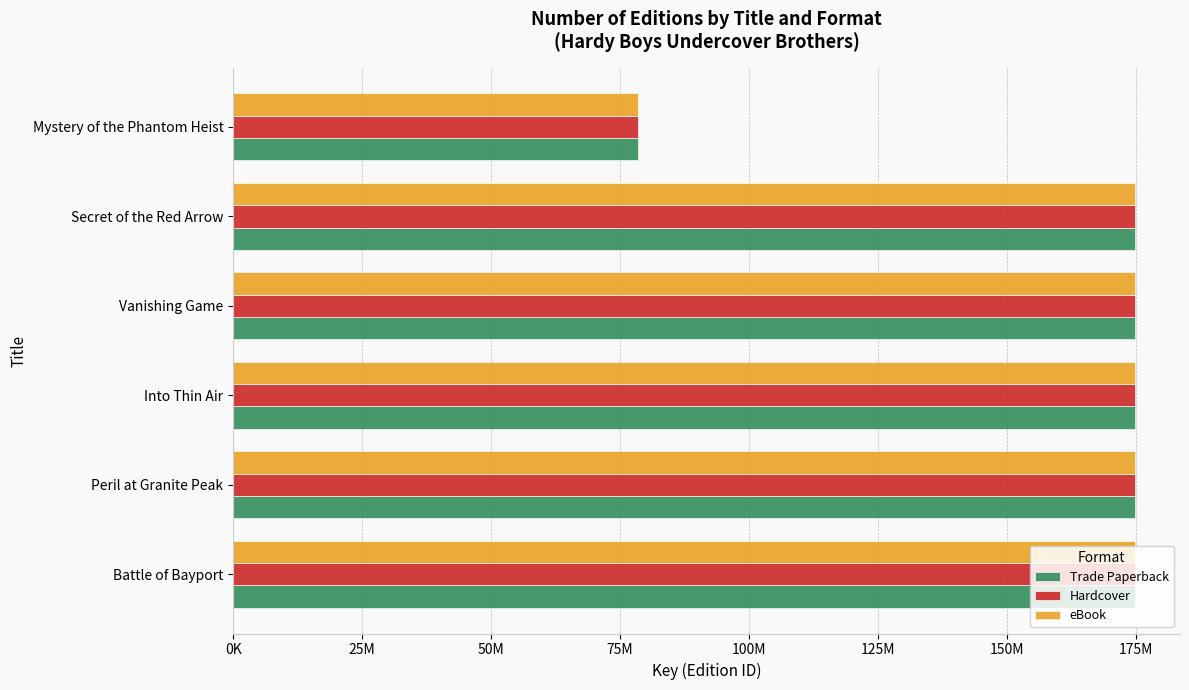

What is the maximum value shown in the chart?

174788133